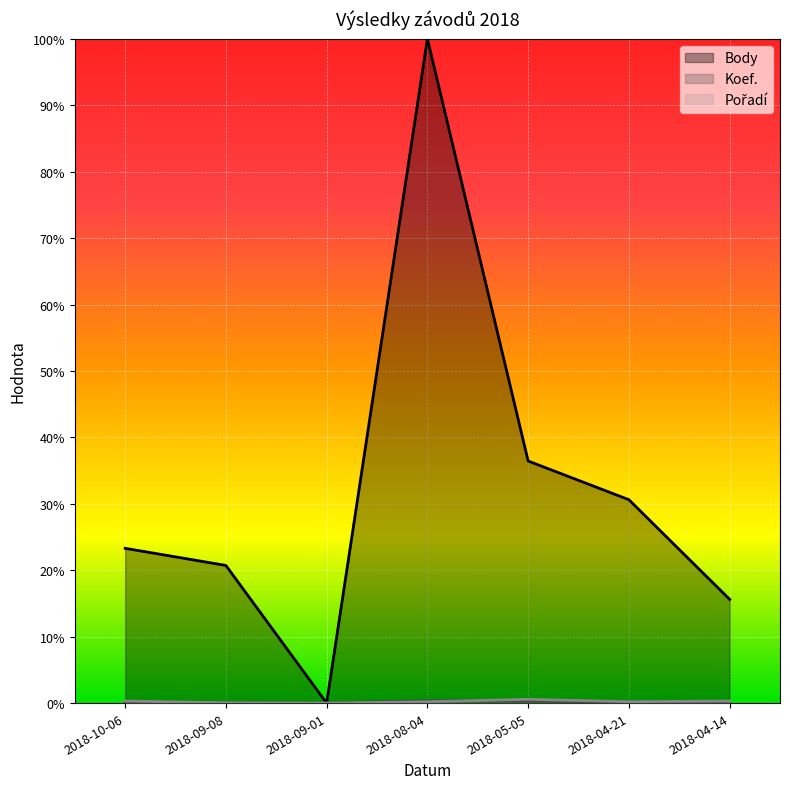

How many categories are shown in the chart?

7